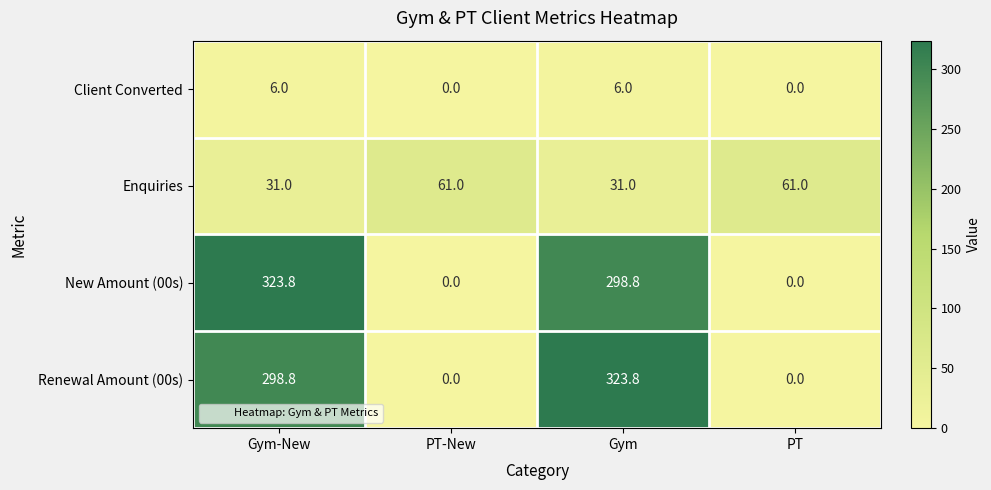

At Gym, list the series in order from smallest to largest.

Client Converted, Enquiries, New Amount (00s), Renewal Amount (00s)